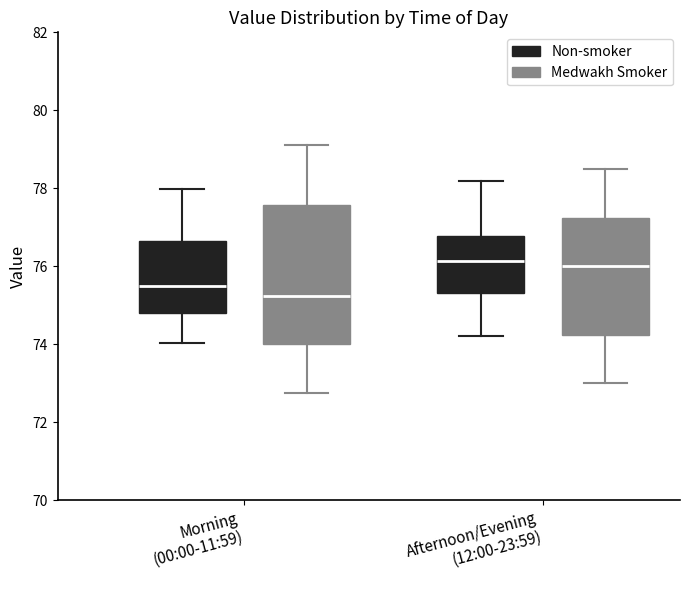

Which box is the tallest, from its lower edge to its upper edge?

Morning (00:00-11:59) (Medwakh Smoker)